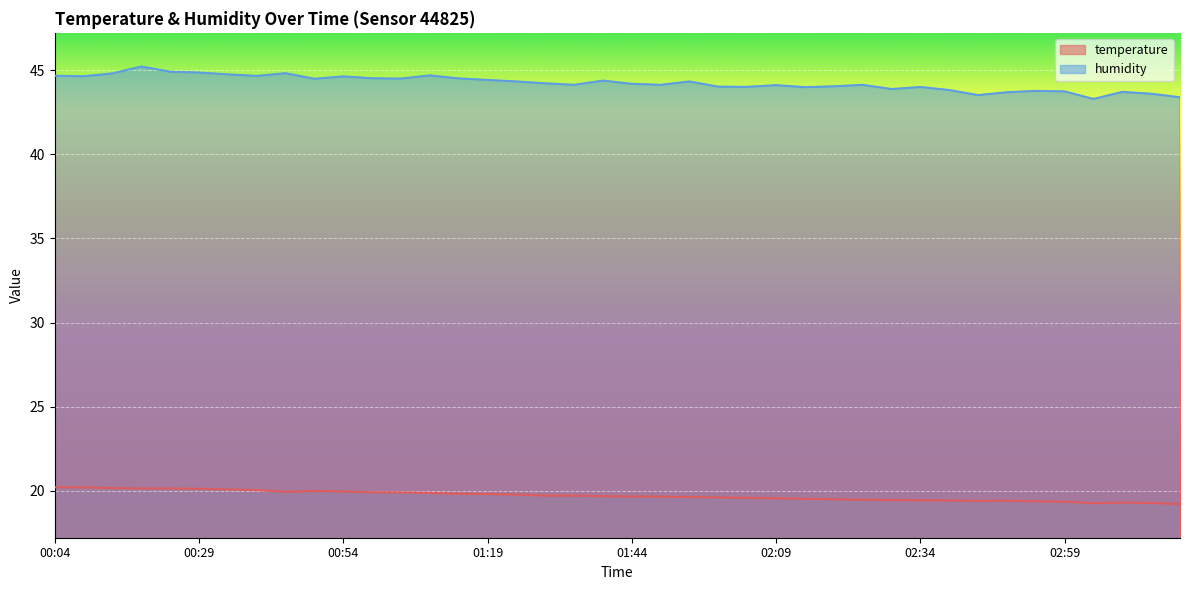

Reading left to right, what are all the values shown in this chart?

temperature: 20.2	20.2	20.2	20.1	20.1	20.1	20.1	20.0	19.9	20.0	20.0	19.9	19.9	19.9	19.8	19.8	19.8	19.7	19.7	19.7	19.7	19.6	19.6	19.6	19.6	19.6	19.5	19.5	19.5	19.4	19.4	19.4	19.4	19.4	19.4	19.4	19.3	19.3	19.3	19.2
humidity: 44.7	44.6	44.8	45.2	44.9	44.9	44.8	44.7	44.8	44.5	44.6	44.5	44.5	44.7	44.5	44.4	44.3	44.2	44.1	44.4	44.2	44.1	44.3	44.0	44.0	44.1	44.0	44.0	44.1	43.9	44.0	43.8	43.5	43.7	43.8	43.7	43.3	43.7	43.6	43.4